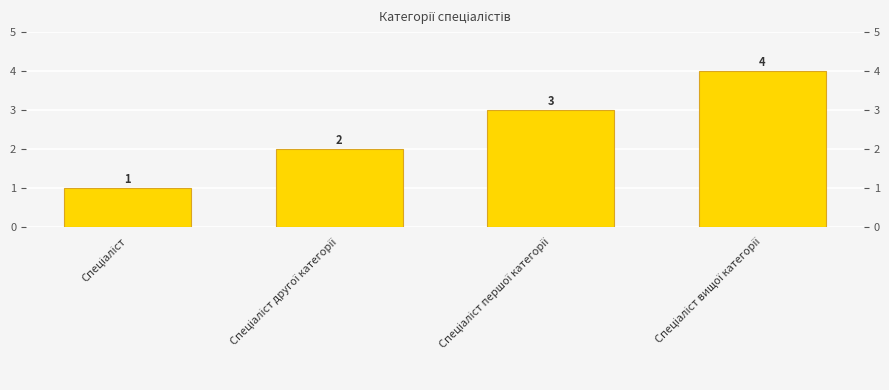

What position from the right is Спеціаліст?

4